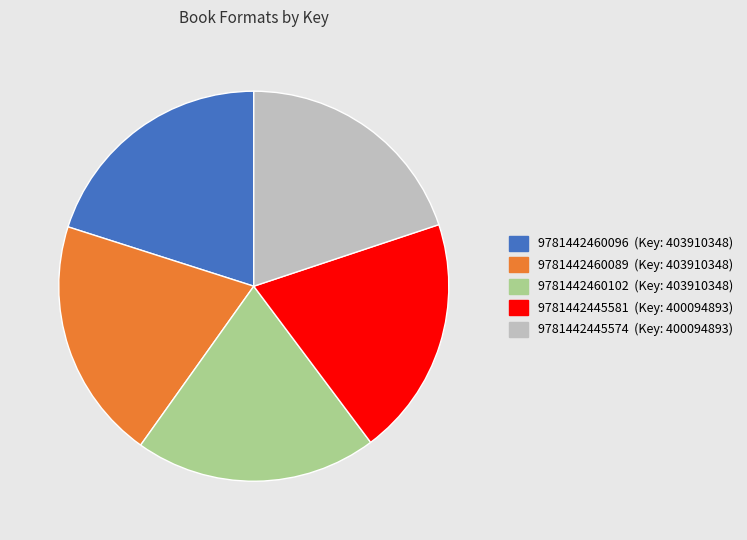

Is it true that 9781442445574 is 35% of the pie?

False